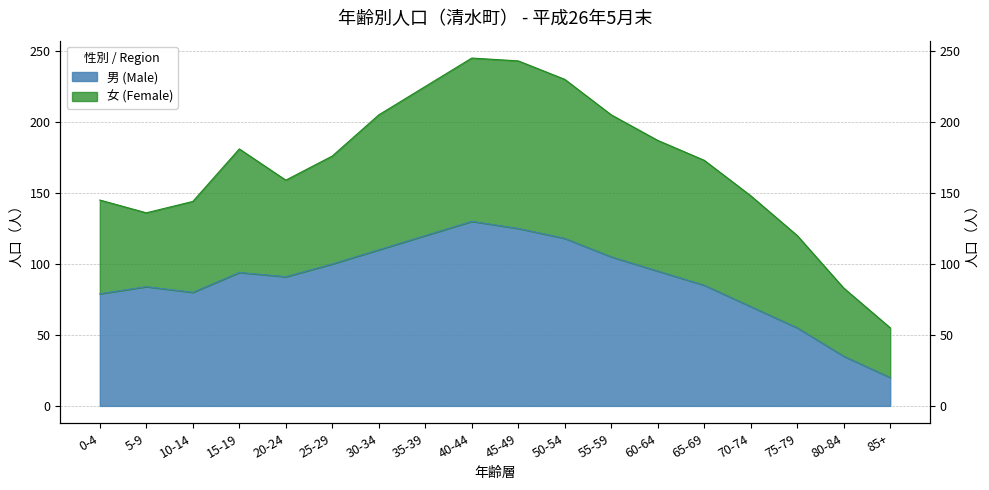

What is the ratio of the value at 40-44 to the value at 55-59?

1.2